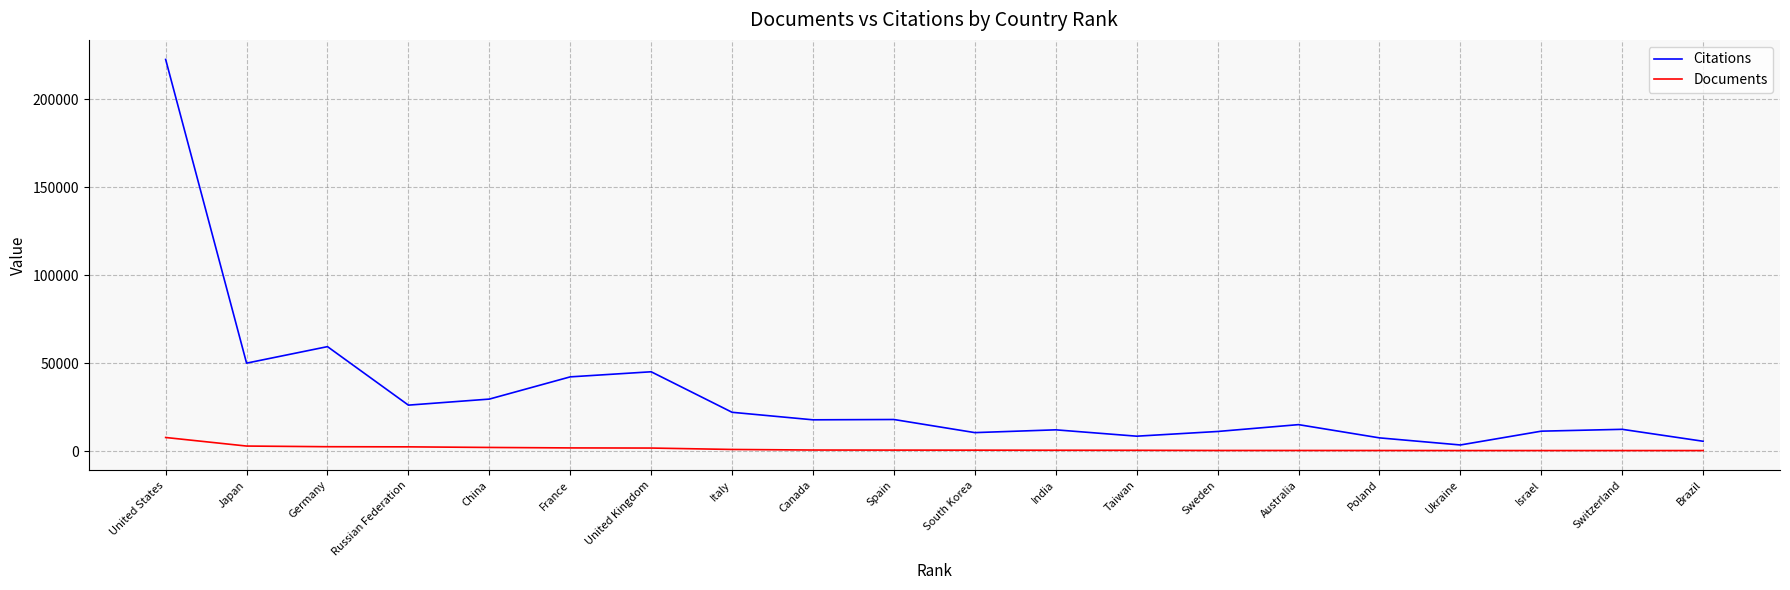

Which series has the largest total across all categories?

Citations